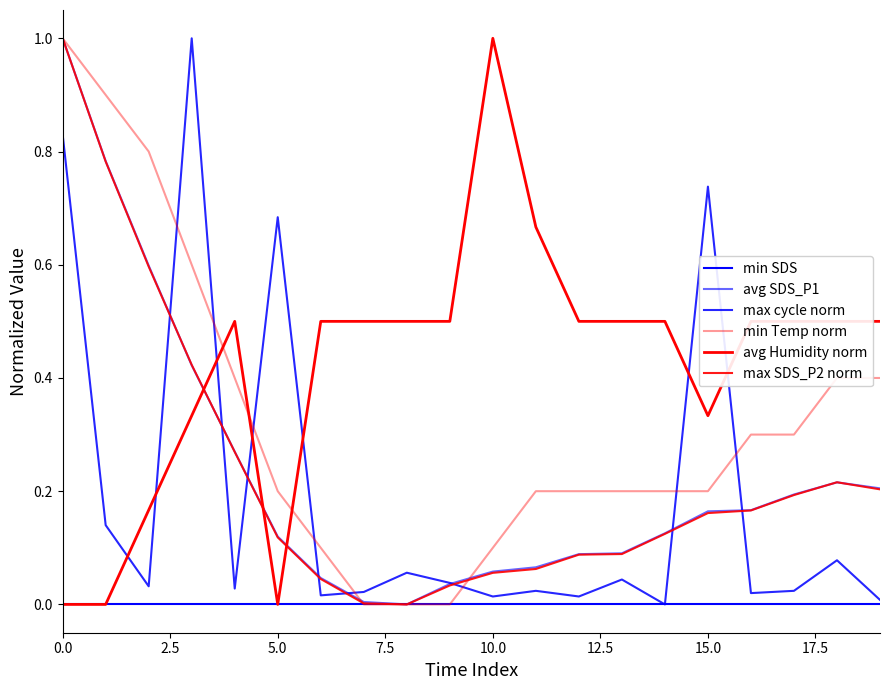

Reading right to left, list all the values displayed in this chart.

min SDS: 0.0	0.0	0.0	0.0	0.0	0.0	0.0	0.0	0.0	0.0	0.0	0.0	0.0	0.0	0.0	0.0	0.0	0.0	0.0	0.0
avg SDS_P1: 0.2	0.2	0.2	0.2	0.2	0.1	0.1	0.1	0.1	0.1	0.0	0.0	0.0	0.0	0.1	0.3	0.4	0.6	0.8	1.0
max cycle norm: 0.0	0.1	0.0	0.0	0.7	0.0	0.0	0.0	0.0	0.0	0.0	0.1	0.0	0.0	0.7	0.0	1.0	0.0	0.1	0.8
min Temp norm: 0.4	0.4	0.3	0.3	0.2	0.2	0.2	0.2	0.2	0.1	0.0	0.0	0.0	0.1	0.2	0.4	0.6	0.8	0.9	1.0
avg Humidity norm: 0.5	0.5	0.5	0.5	0.3	0.5	0.5	0.5	0.7	1.0	0.5	0.5	0.5	0.5	0.0	0.5	0.3	0.2	0.0	0.0
max SDS_P2 norm: 0.2	0.2	0.2	0.2	0.2	0.1	0.1	0.1	0.1	0.1	0.0	0.0	0.0	0.0	0.1	0.3	0.4	0.6	0.8	1.0